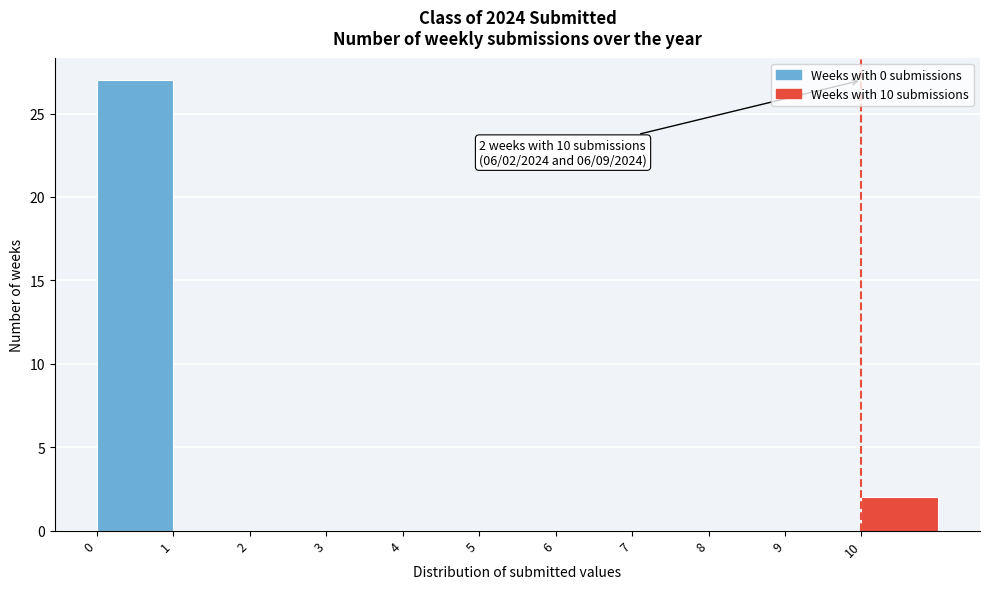

Which range on the x-axis has the tallest bar?

0 to 1